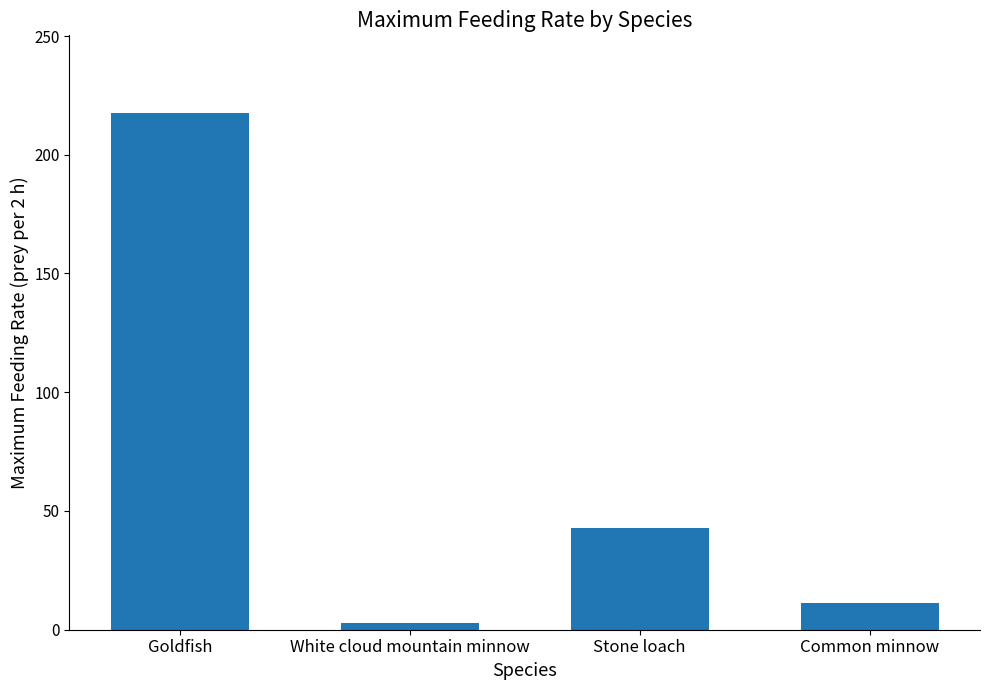

What is the sum of the values at Goldfish and Stone loach?

260.5